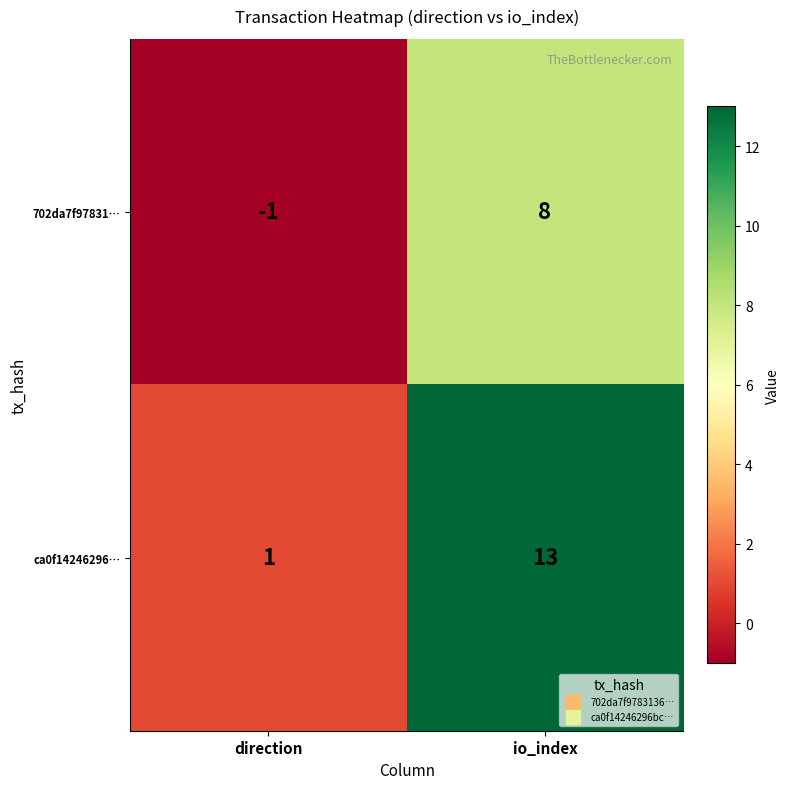

At which category is the sum across all series the highest?

io_index